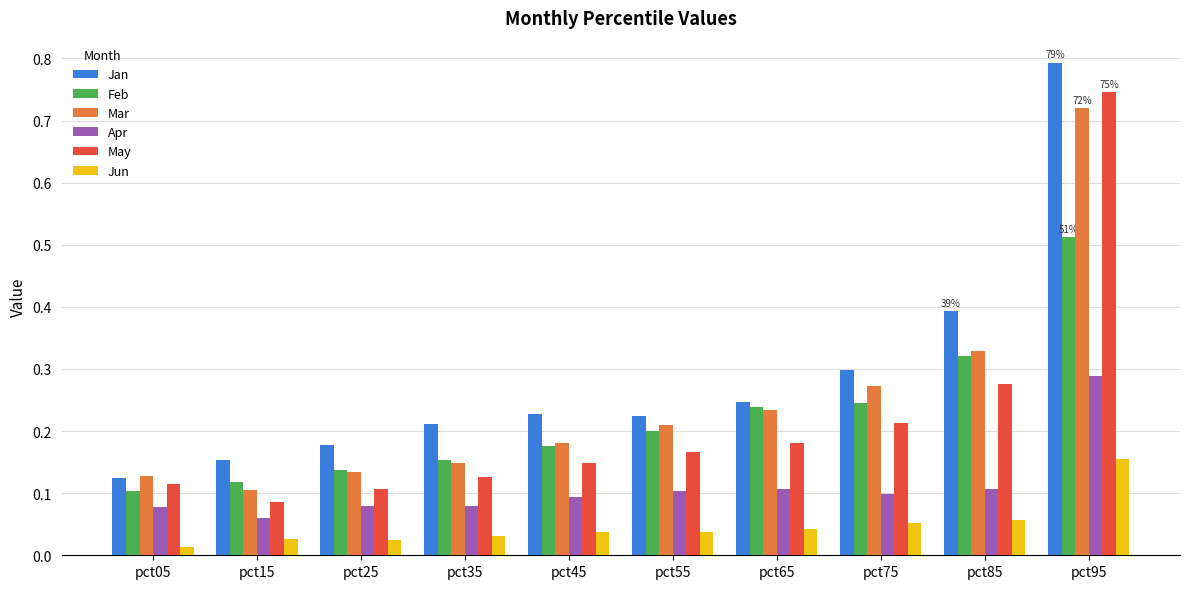

What is the sum of all Mar values?

2.5